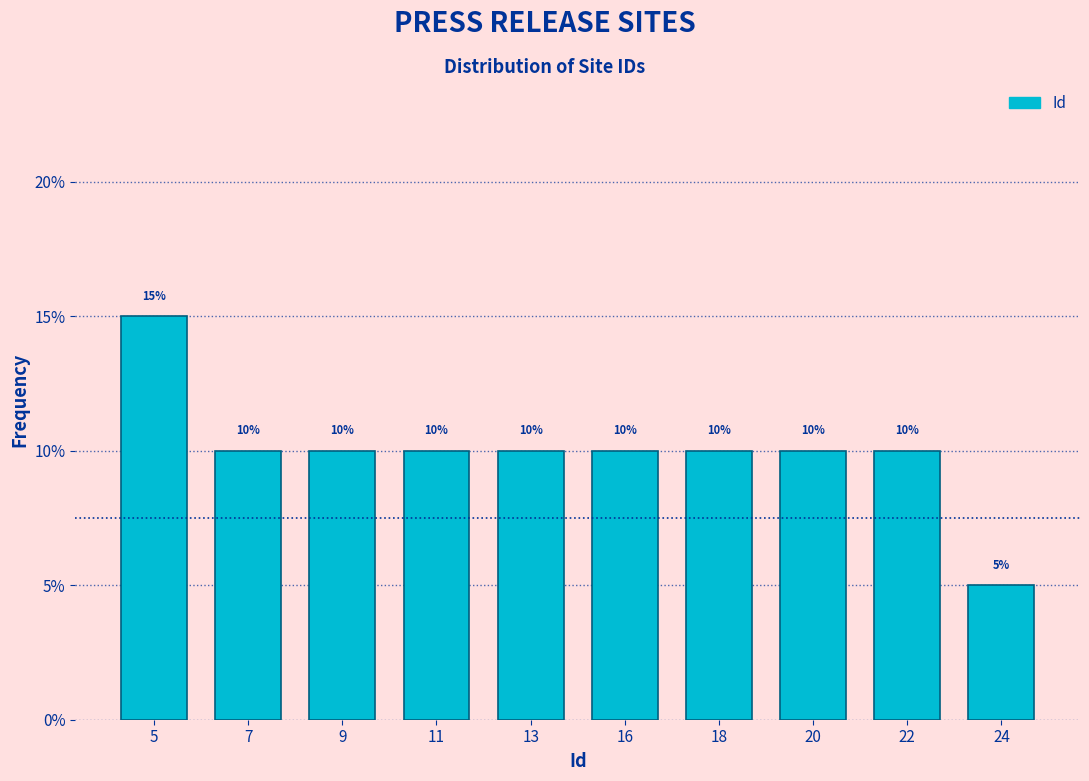

Reading left to right, what are all the values shown in this chart?

15	10	10	10	10	10	10	10	10	5